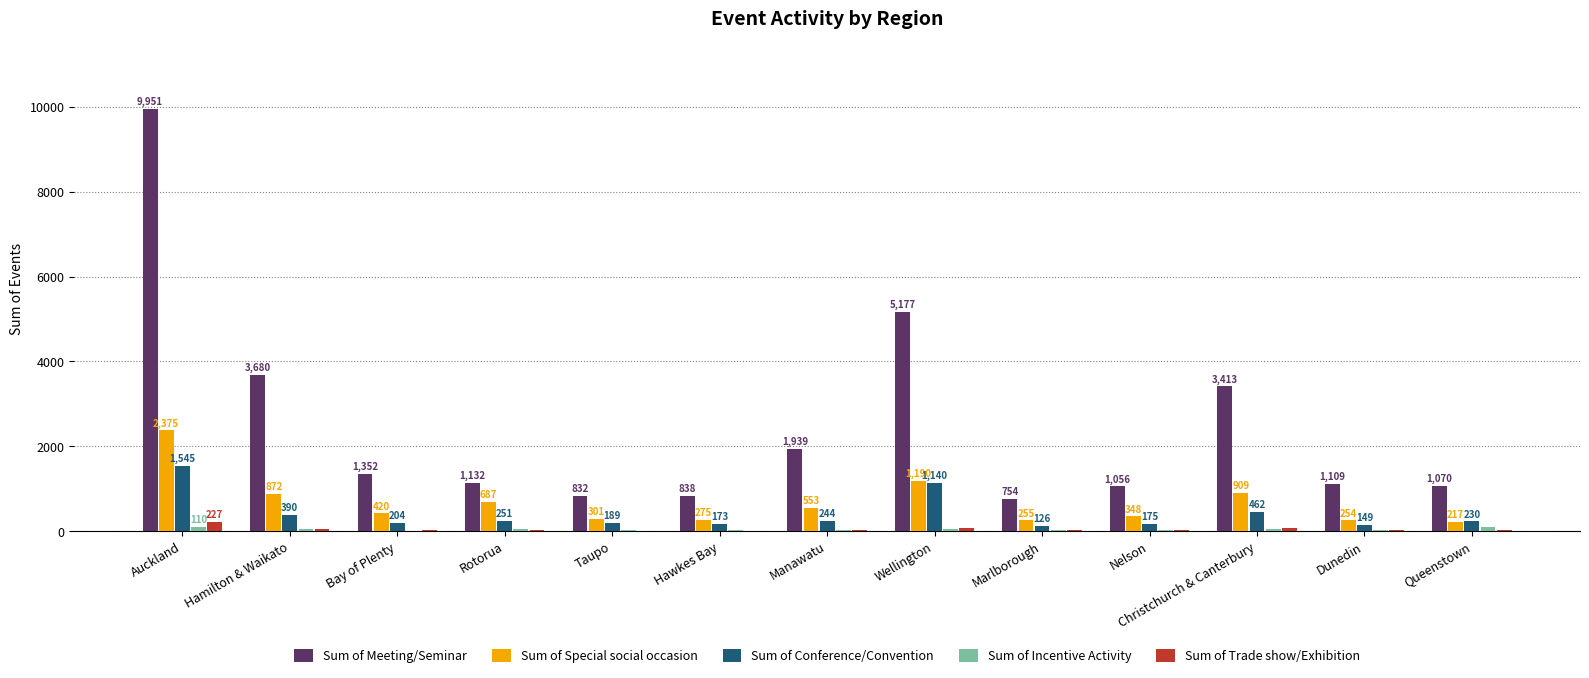

Which series changed the most between Wellington and Queenstown?

Sum of Meeting/Seminar